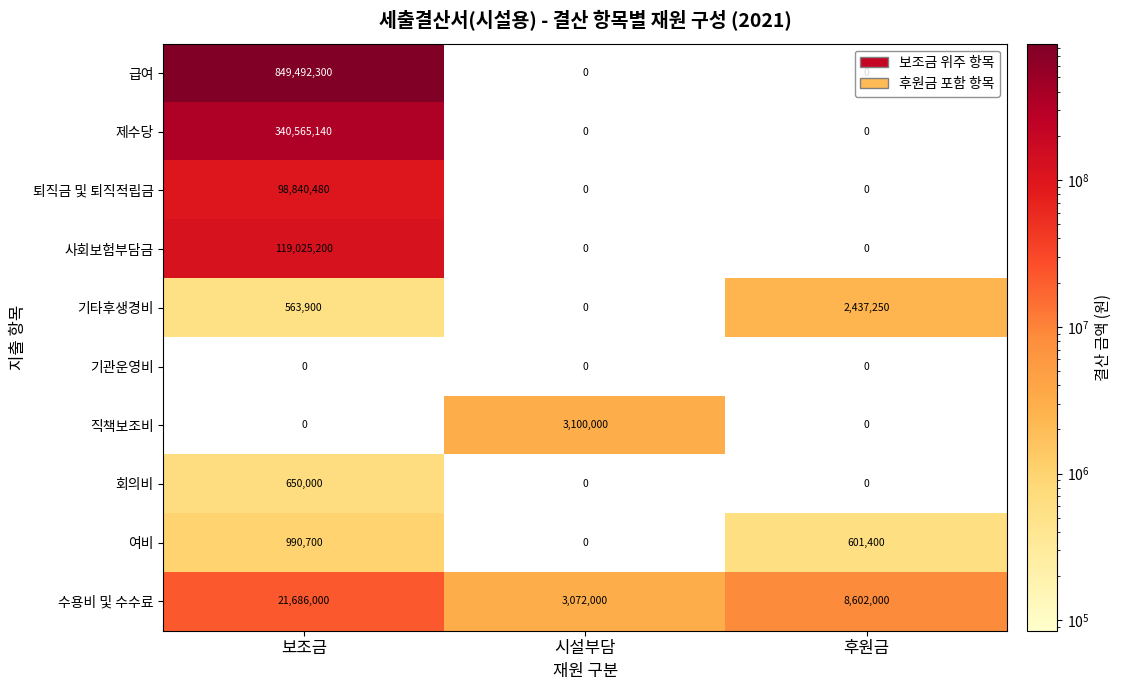

Which series changed the most between 시설부담 and 후원금?

수용비 및 수수료